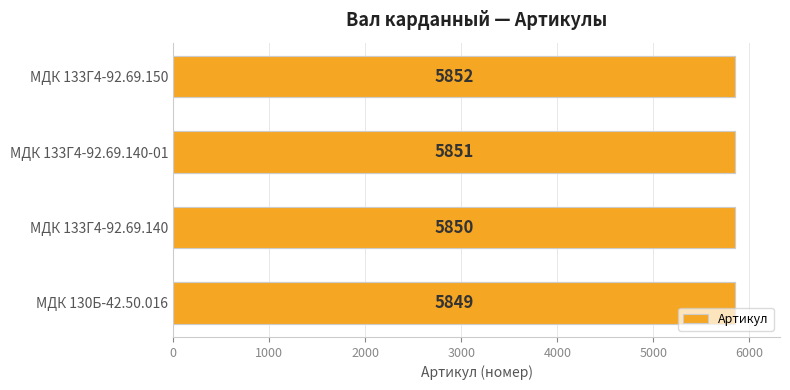

How many bars are there in total?

4